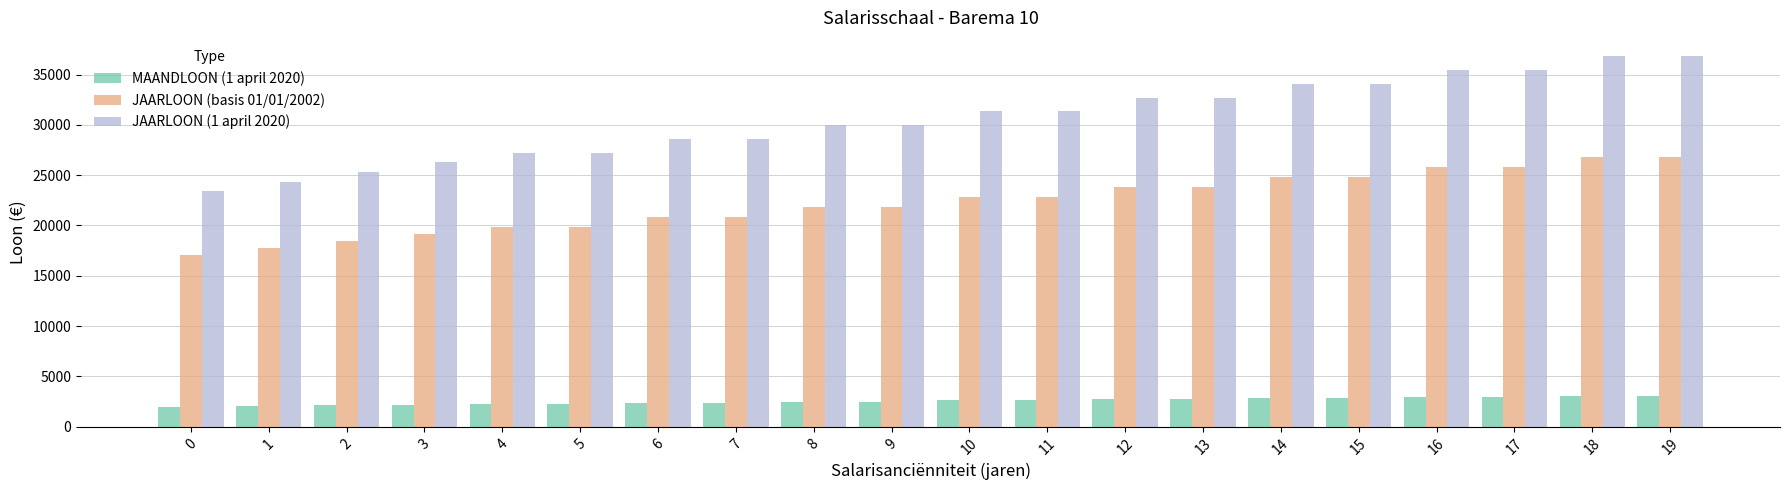

What is the spread (max minus min) of values at 8?

27465.9